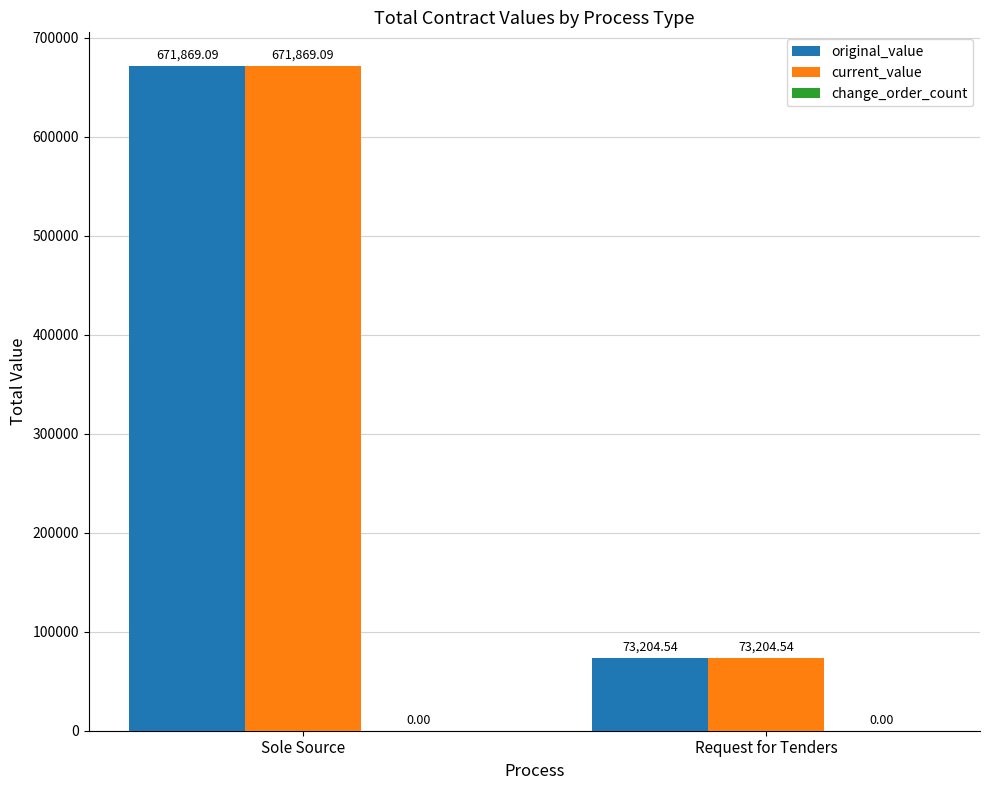

At how many categories does at least one series exceed 670947?

1